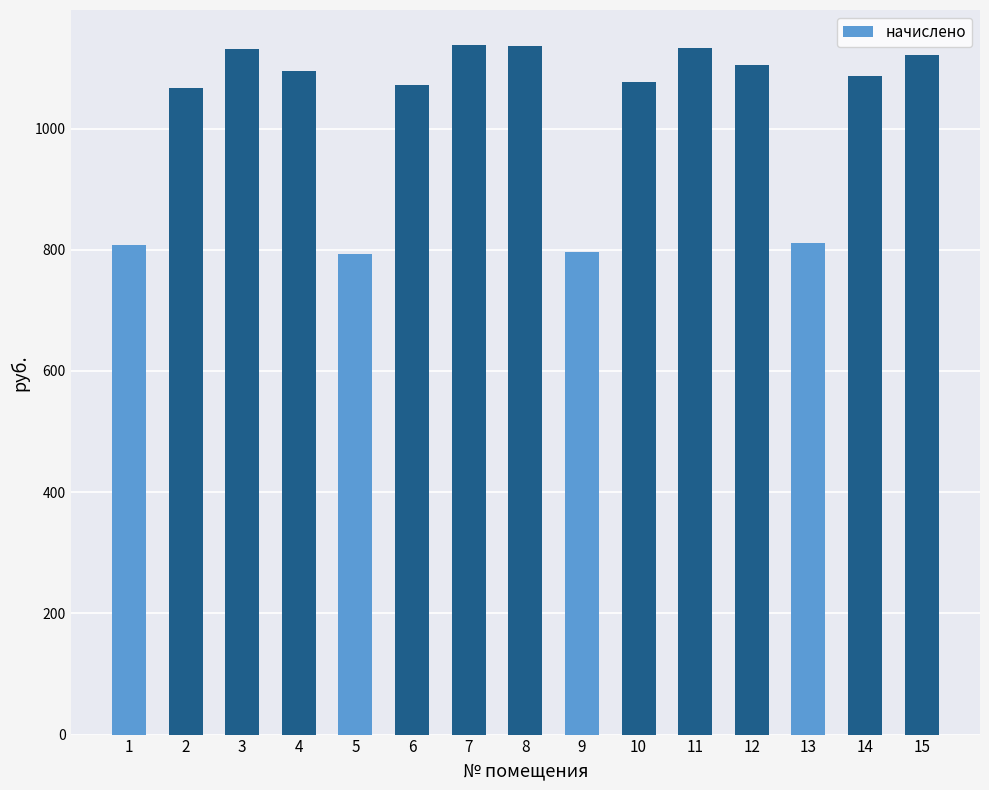

What is the ratio of the value at 2 to the value at 11?

0.9